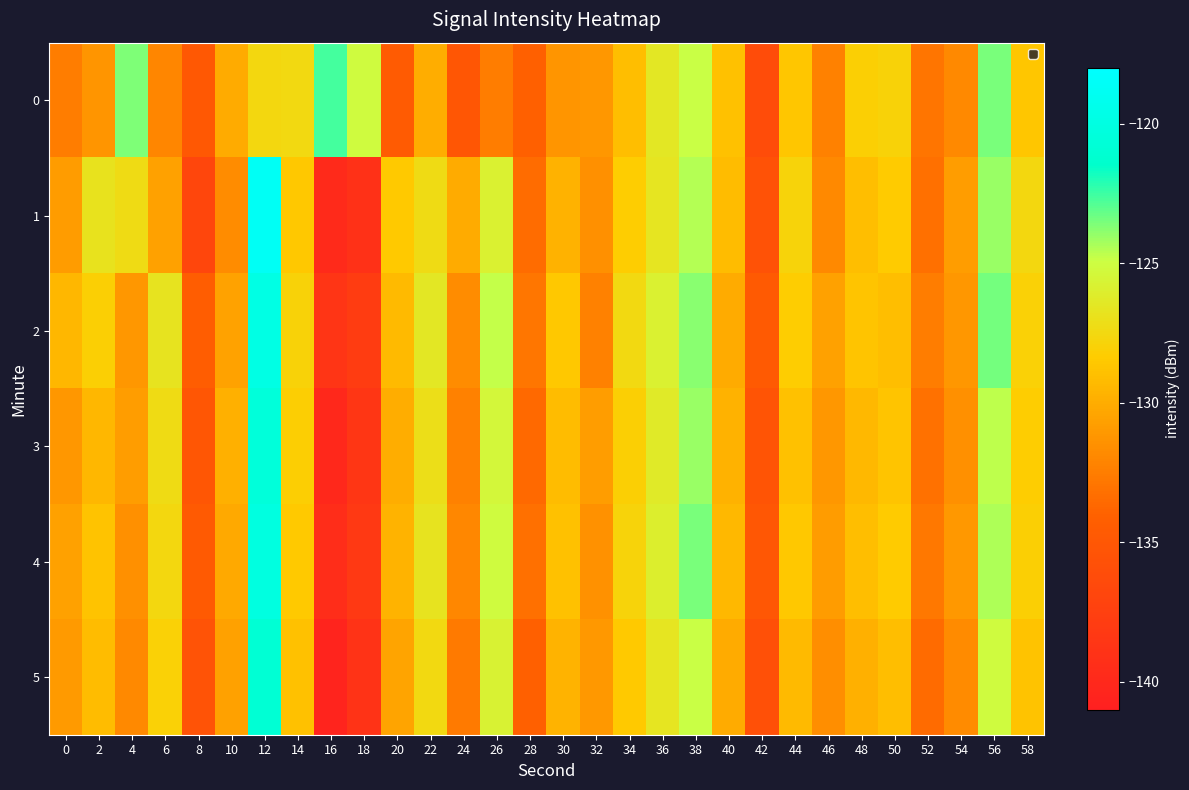

What is the total value across all series at 38?

-745.7